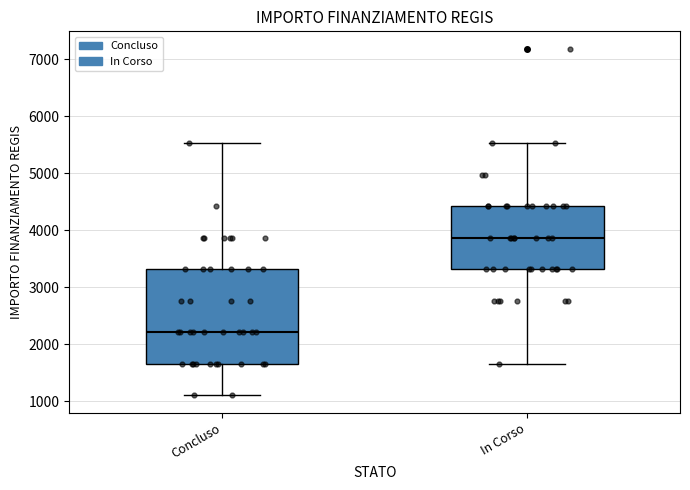

Which box has the lowest median line?

Concluso